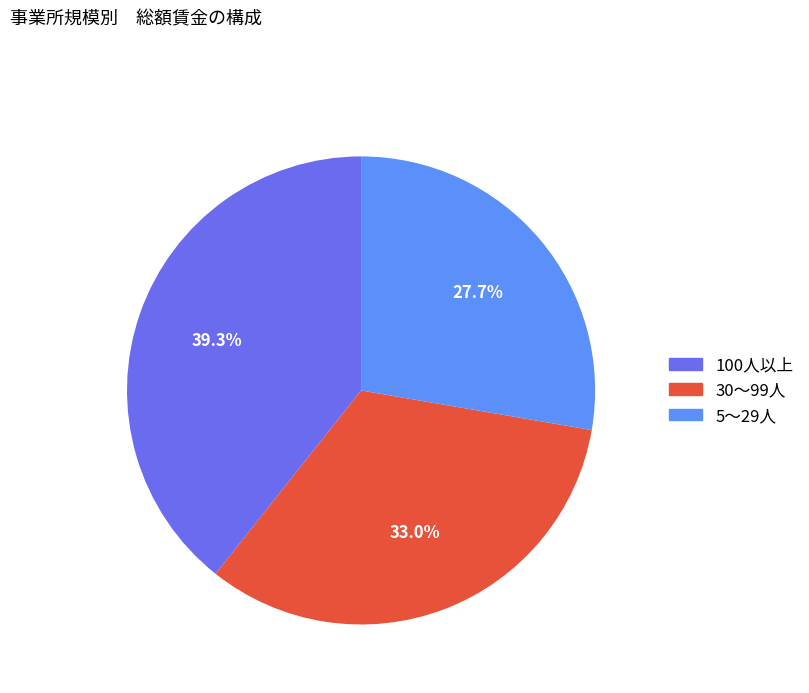

Does 100人以上 represent more than half of the total?

No